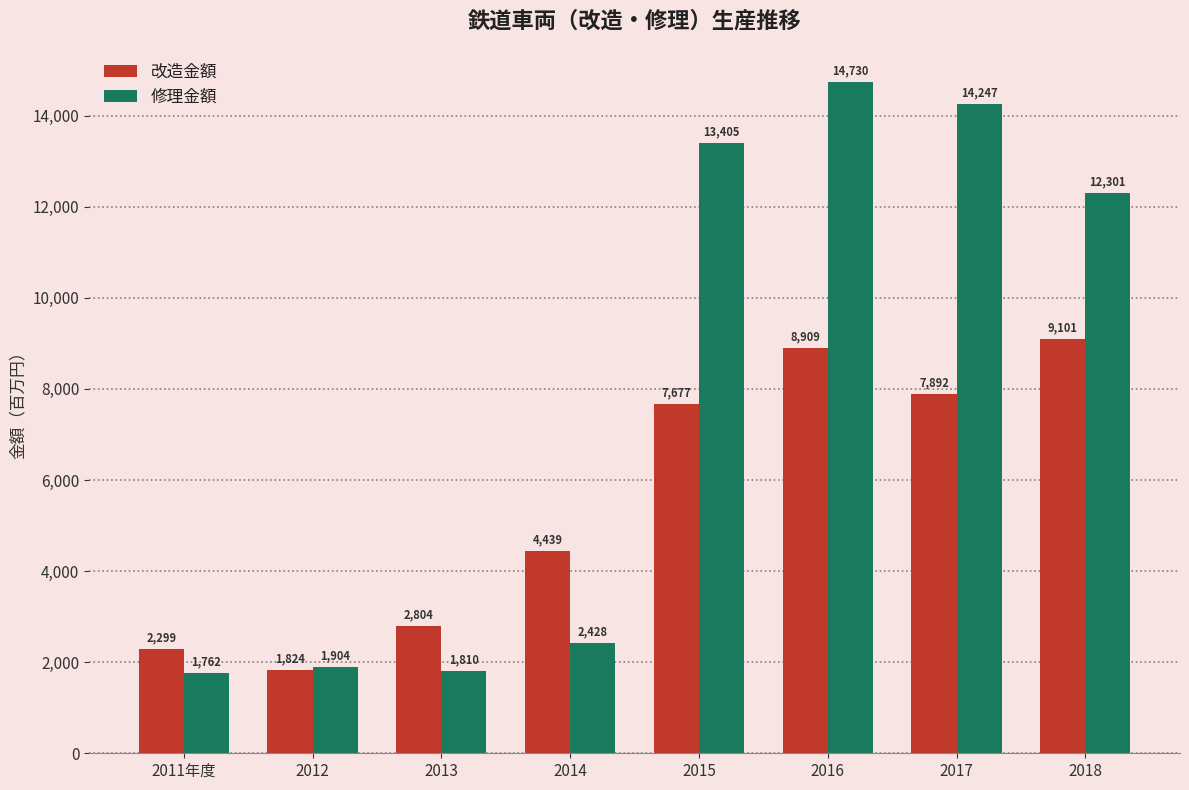

Read the 改造金額 value at 2013, to the nearest 50.

2800